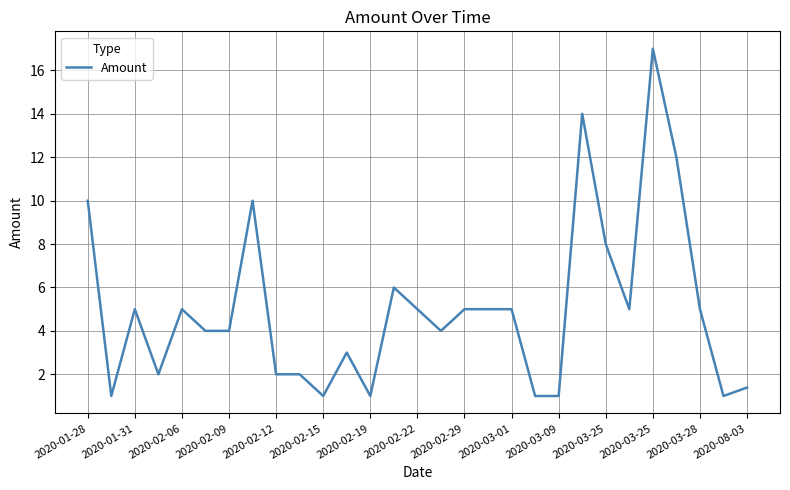

What is the maximum value shown in the chart?

17.0